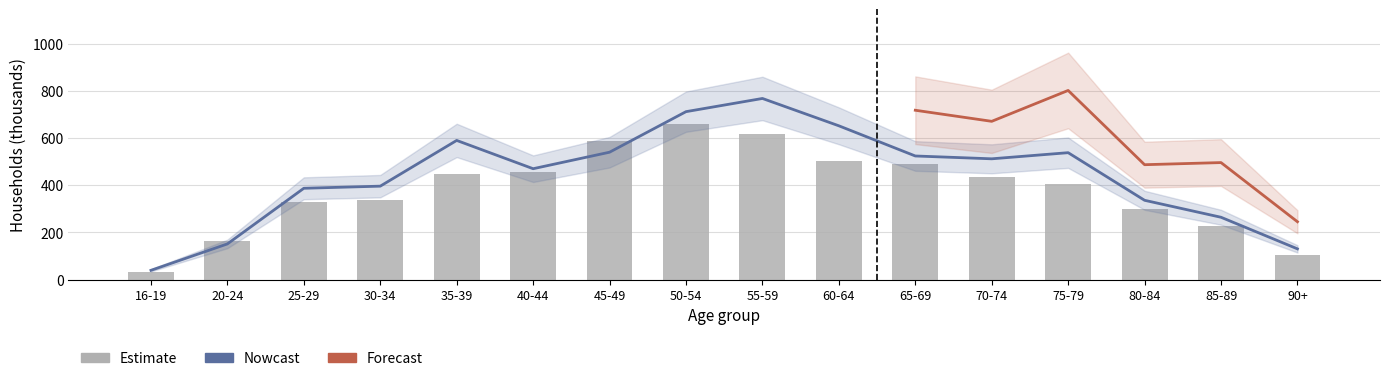

What is the sum of all Nowcast values?

7009